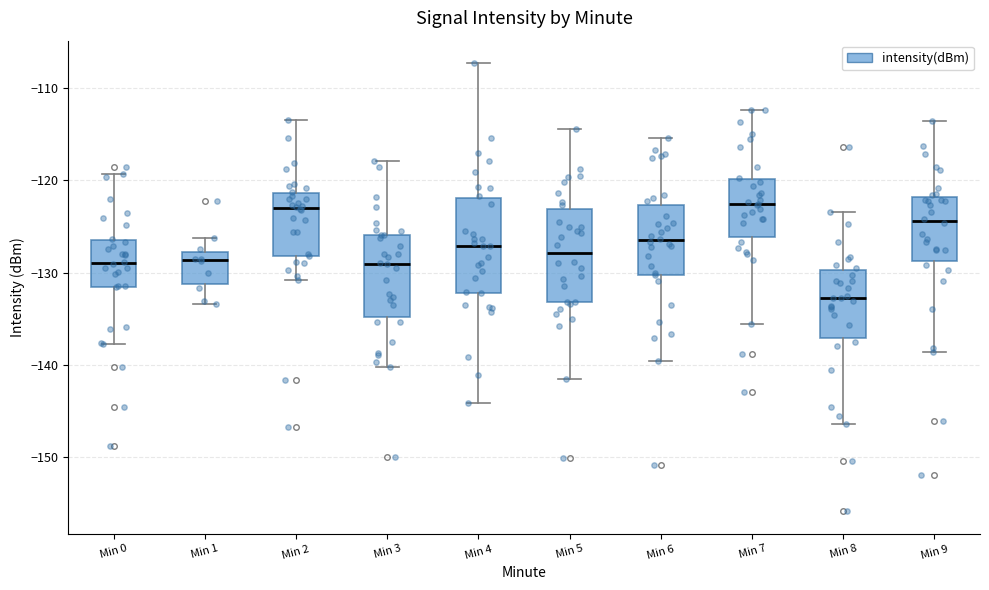

Reading left to right, transcribe this box plot: for each box, give where its median line is, the range the box spans, and where its two whiskers end, as read against the y-axis. The values are not printed on the chart, so give them approximately, as read against the axis.

Min 0: median -129, box -132 to -126, whiskers -138 to -119
Min 1: median -129, box -131 to -128, whiskers -133 to -126
Min 2: median -123, box -128 to -121, whiskers -131 to -113
Min 3: median -129, box -135 to -126, whiskers -140 to -118
Min 4: median -127, box -132 to -122, whiskers -144 to -107
Min 5: median -128, box -133 to -123, whiskers -142 to -115
Min 6: median -126, box -130 to -123, whiskers -140 to -115
Min 7: median -123, box -126 to -120, whiskers -136 to -112
Min 8: median -133, box -137 to -130, whiskers -146 to -123
Min 9: median -124, box -129 to -122, whiskers -139 to -114